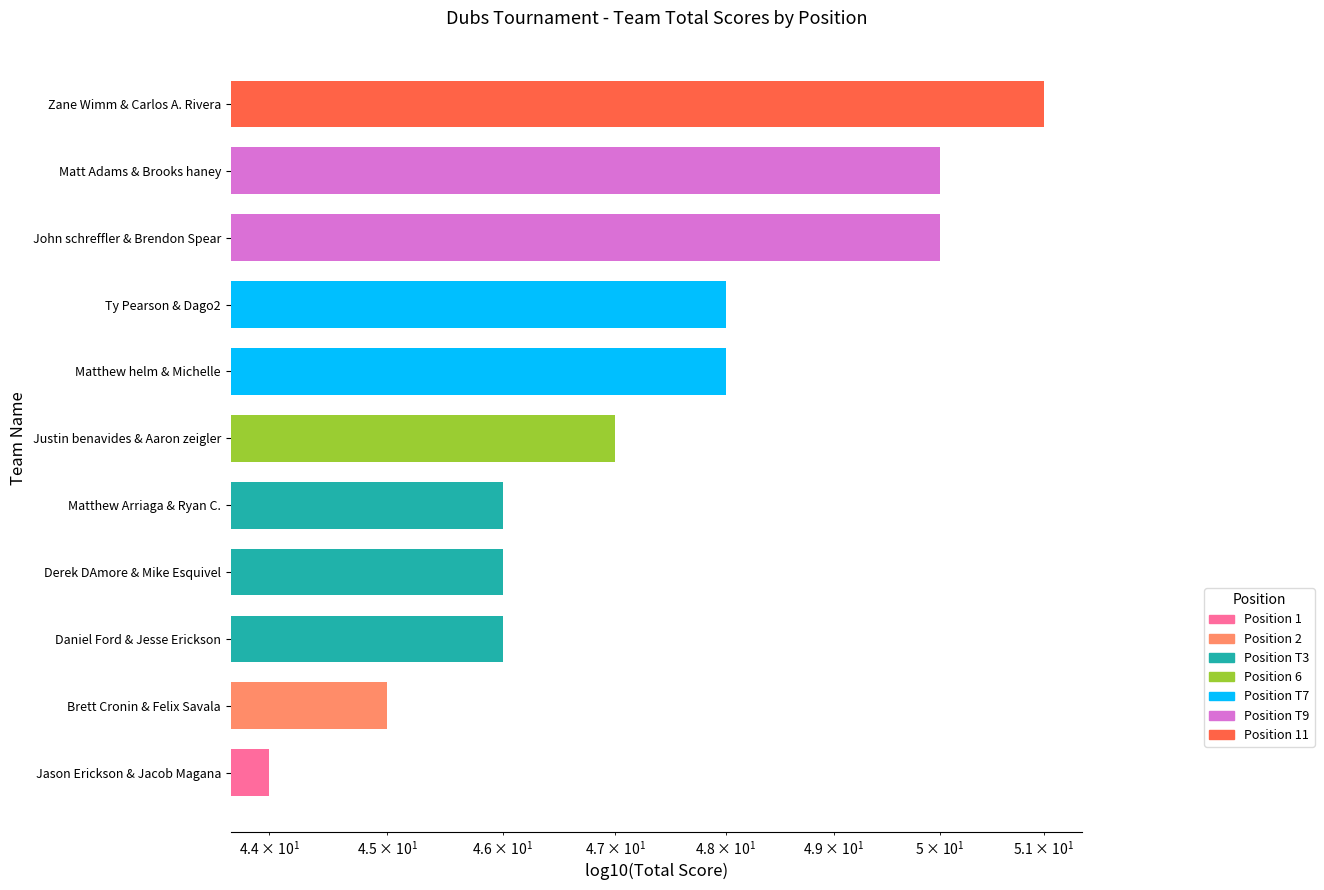

What is the value of the 3rd bar from the left?

46